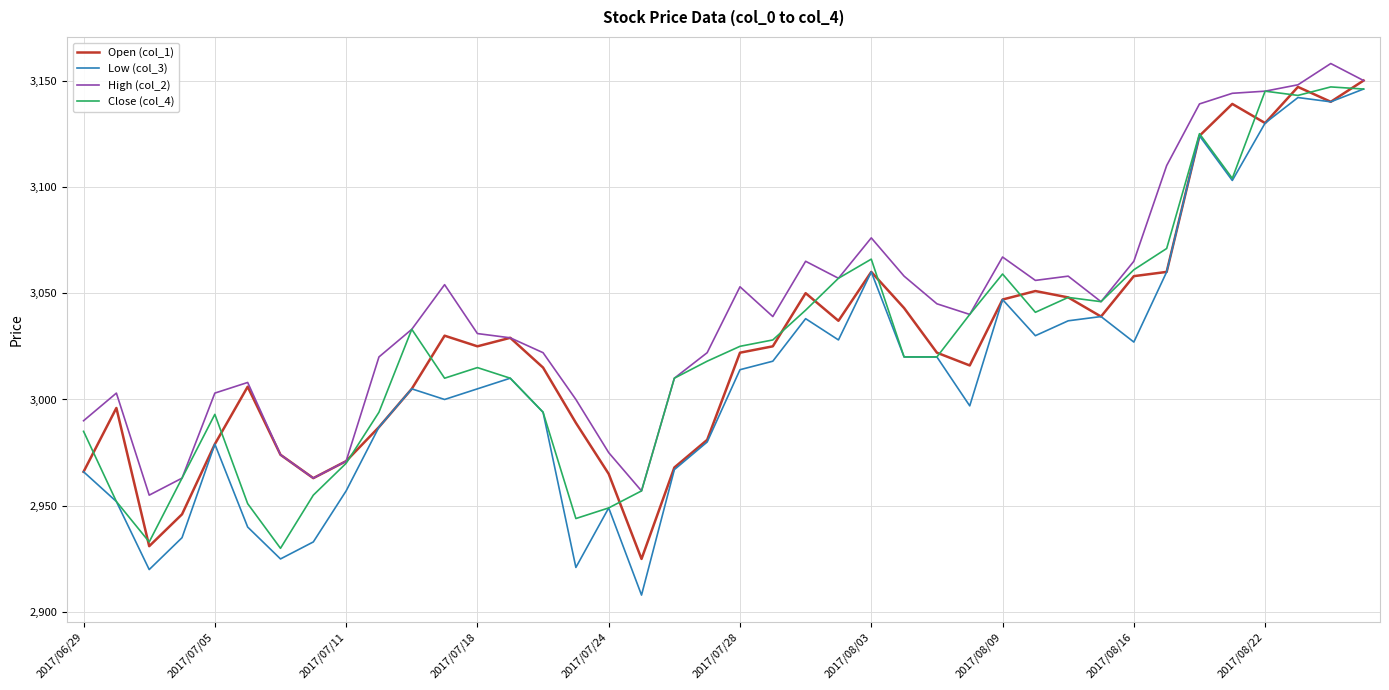

What is the highest value of the Open (col_1) series?

3150